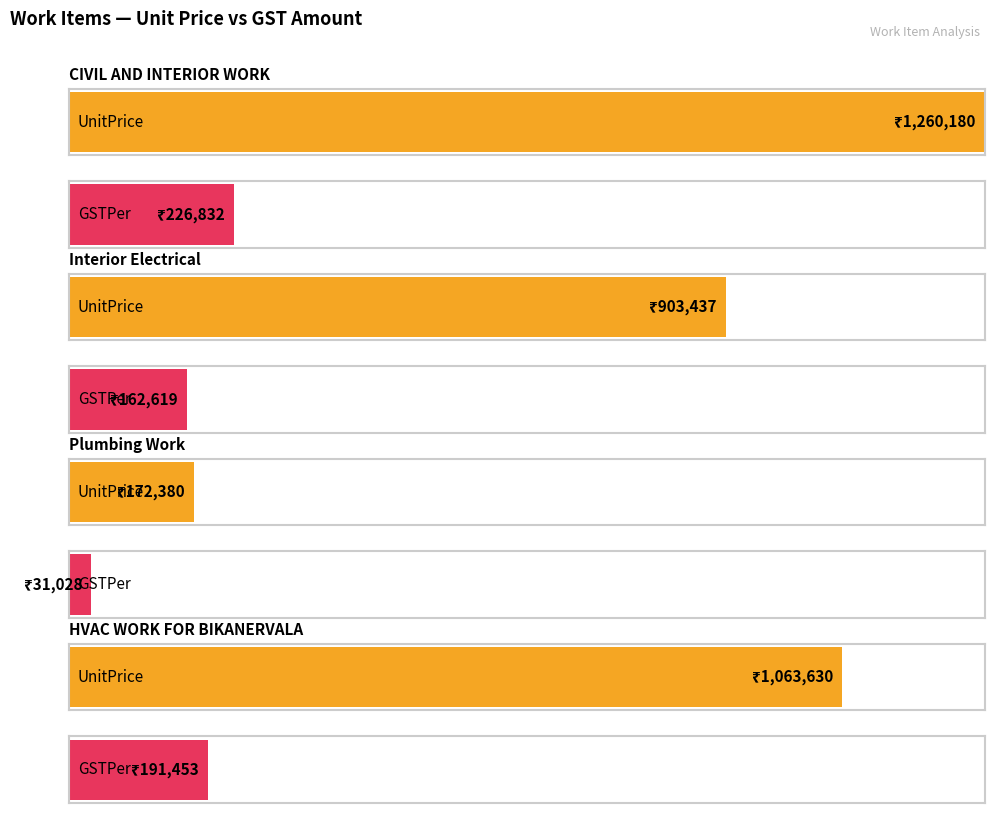

List the labels in order of GSTPer value, smallest first.

Plumbing Work, Interior Electrical, HVAC WORK FOR BIKANERVALA, CIVIL AND INTERIOR WORK